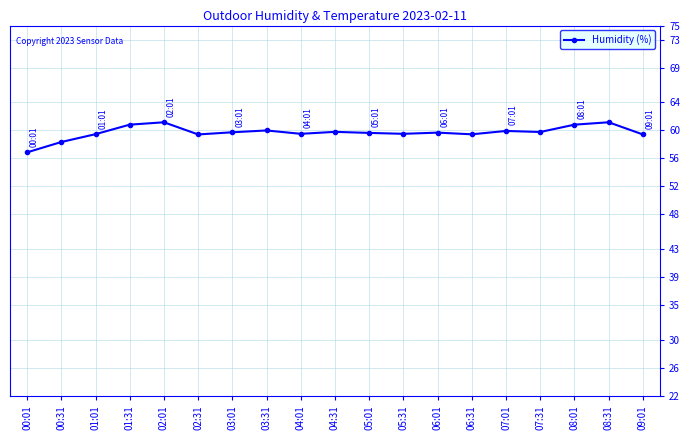

What is the sum of the values at 04:31 and 08:01?

120.6